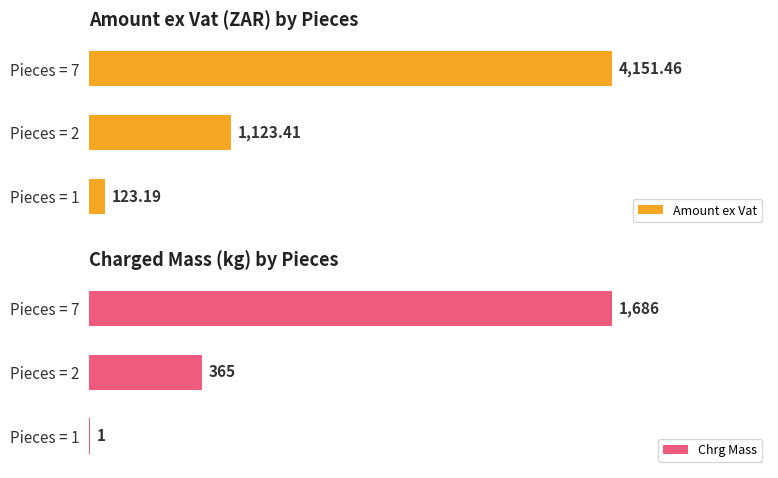

Where is Chrg Mass nearest to the value 843?

Pieces = 2